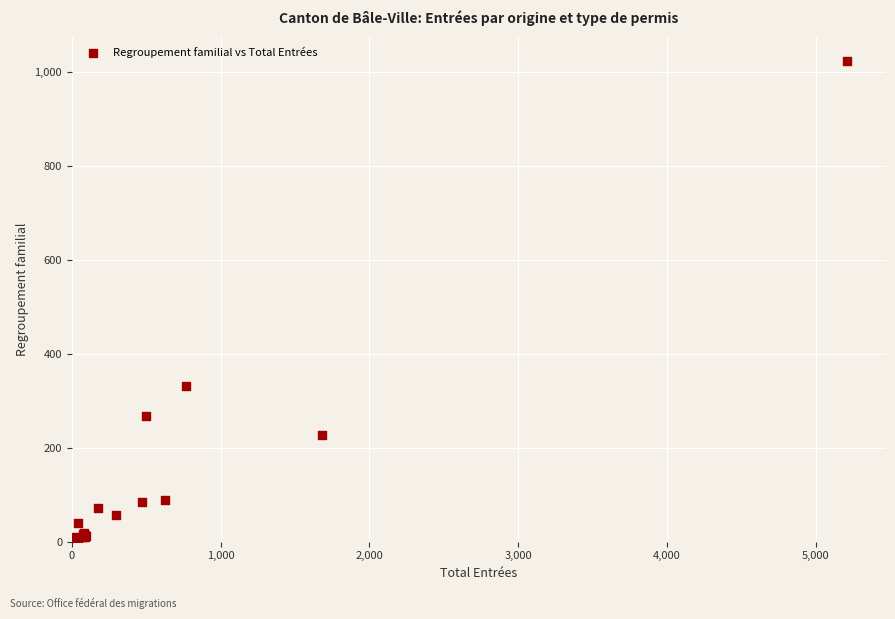

What Y value in the scatter plot is closest to 512?

331